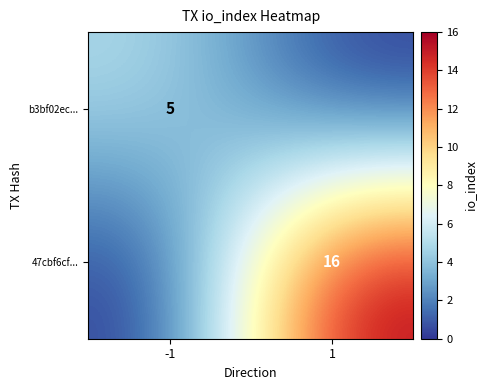

True or false: 47cbf6cf... has a value of 11 at 1.

False